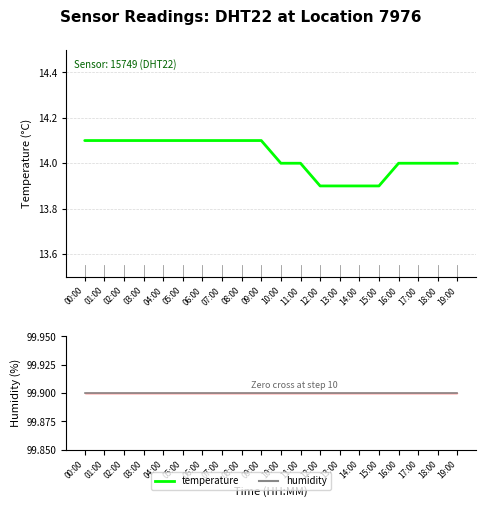

How many lines are shown in the chart?

2